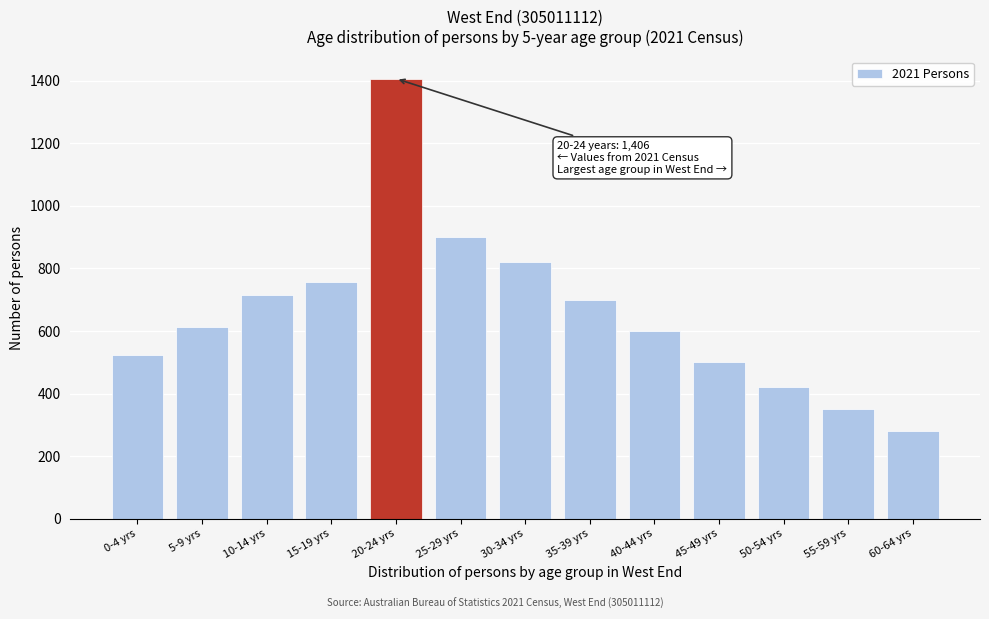

Reading left to right, extract all data points from this chart.

0-4 yrs=524	5-9 yrs=614	10-14 yrs=714	15-19 yrs=755	20-24 yrs=1406	25-29 yrs=900	30-34 yrs=820	35-39 yrs=700	40-44 yrs=600	45-49 yrs=500	50-54 yrs=420	55-59 yrs=350	60-64 yrs=280